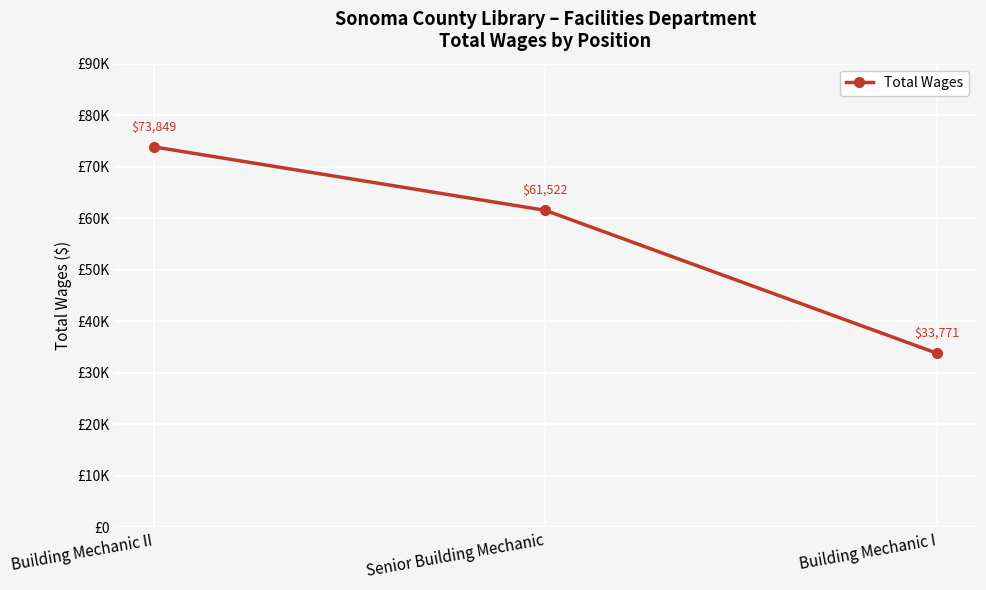

What is the label of the 3rd point from the left?

Building Mechanic I